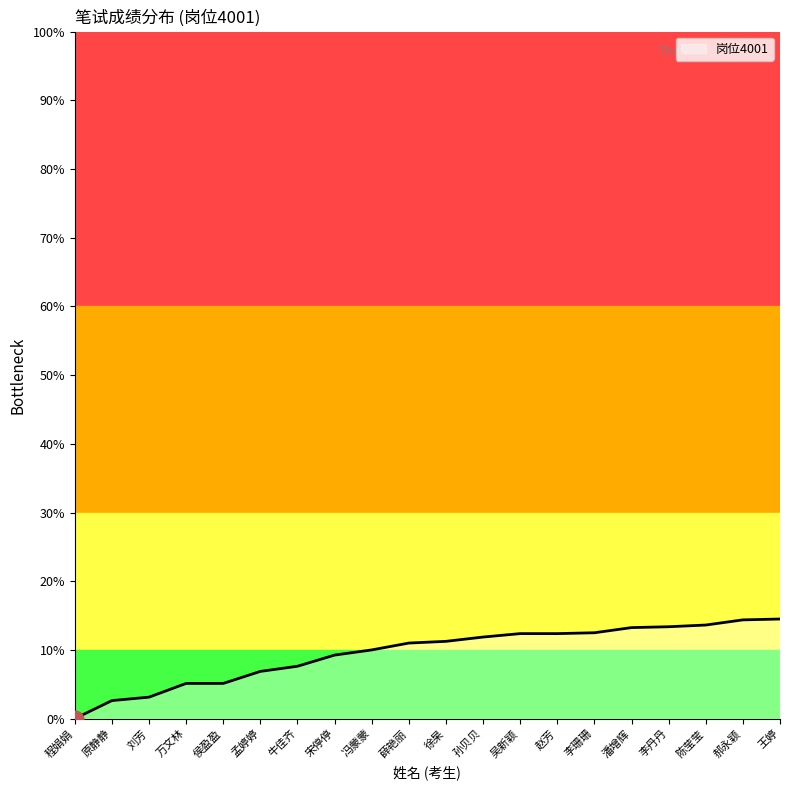

What is the ratio of the value at 陈莹莹 to the value at 吴新颖?

1.1